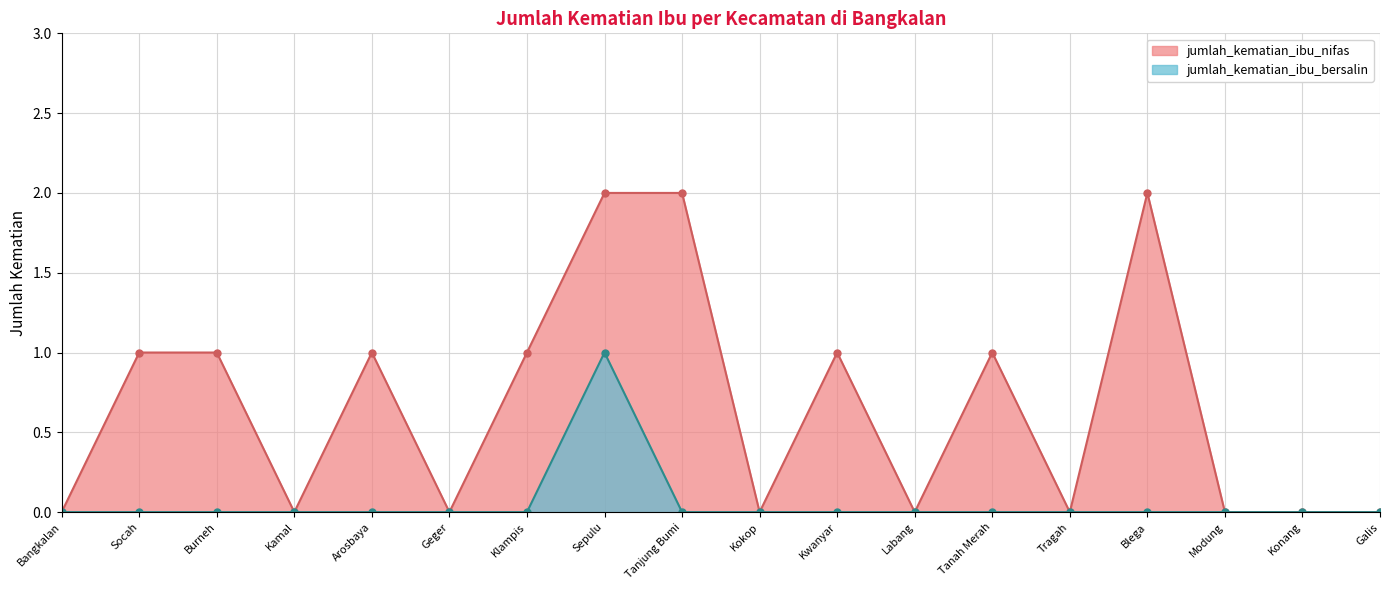

In jumlah_kematian_ibu_bersalin, how many points are higher than both neighbors (excluding endpoints)?

1